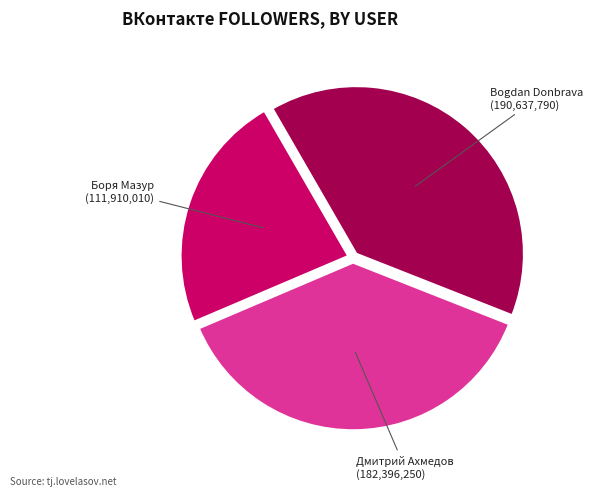

Rank the categories by value from highest to lowest.

Bogdan Donbrava, Дмитрий Ахмедов, Боря Мазур